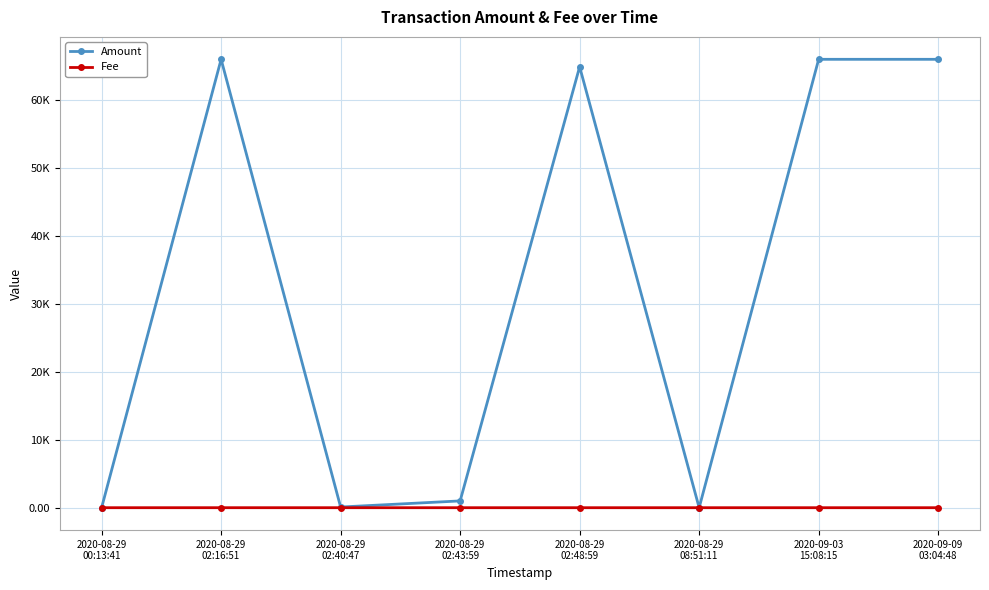

What is the total value across all series at 2020-08-29
08:51:11?

0.1